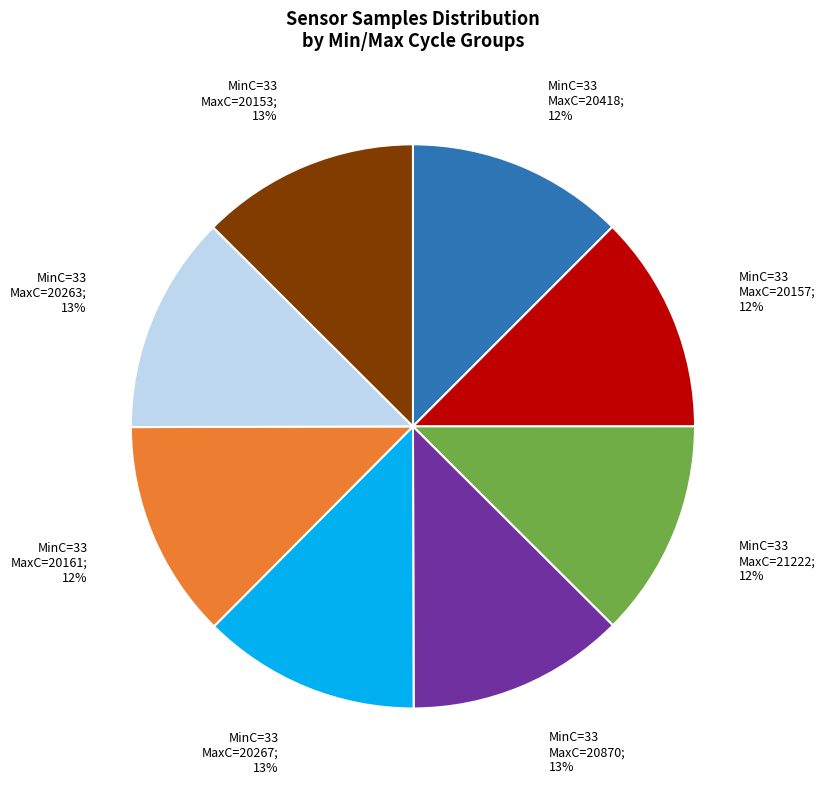

How many slices are in this pie chart?

8